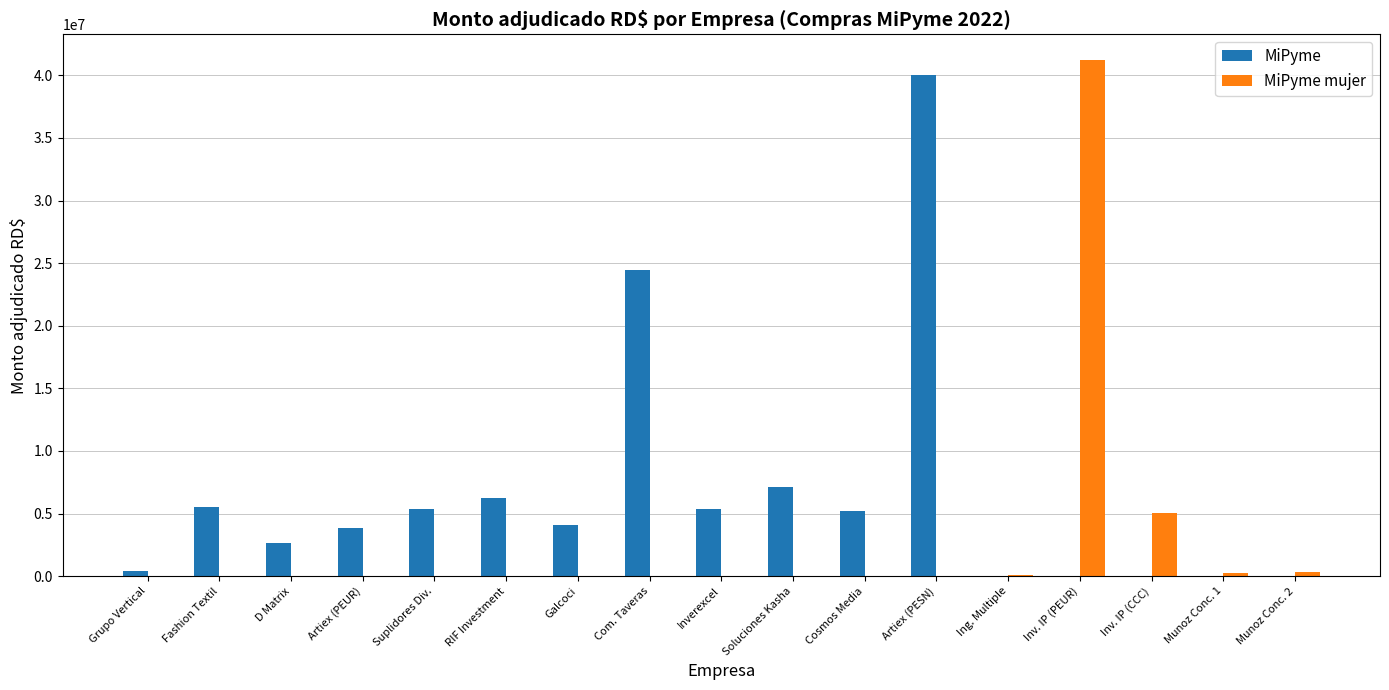

How many groups of bars are there?

17